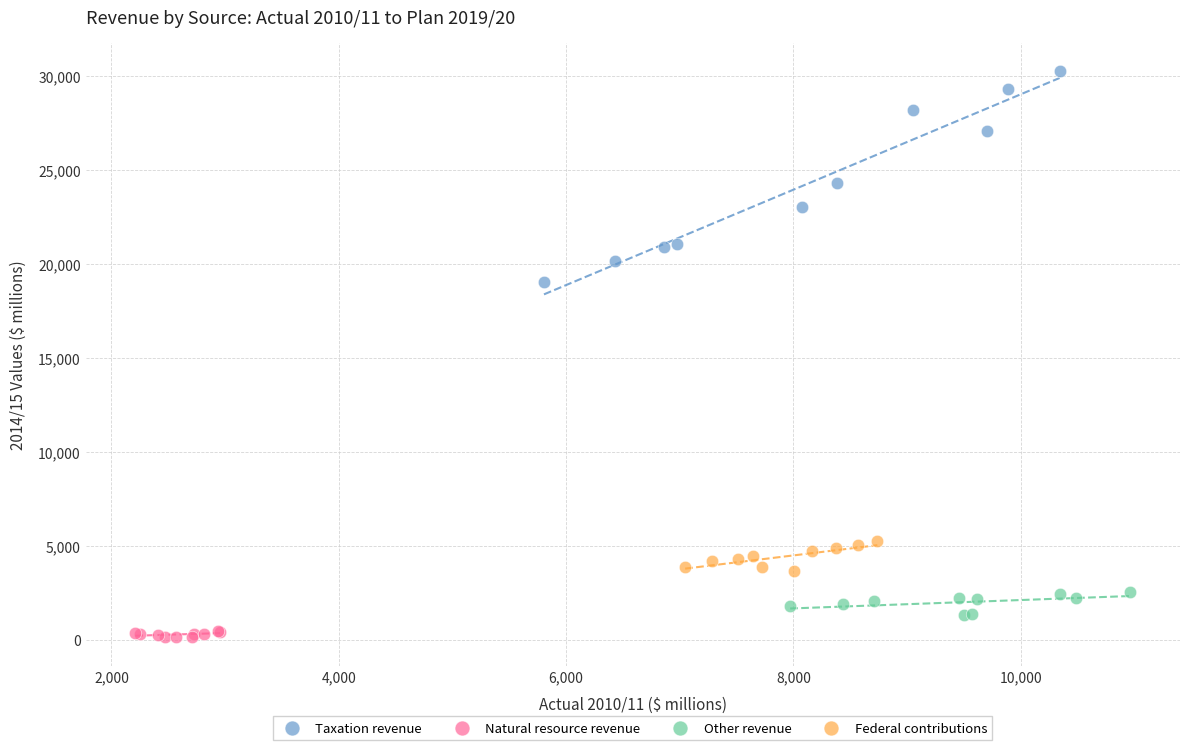

What are all the series names shown in the legend?

Taxation revenue, Natural resource revenue, Other revenue, Federal contributions